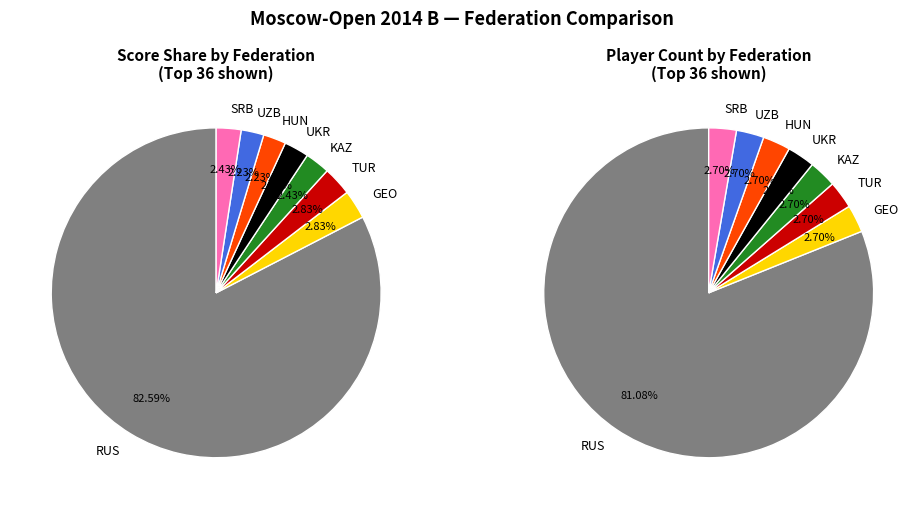

Rank the categories by value from lowest to highest.

HUN, UZB, UKR, KAZ, SRB, GEO, TUR, RUS